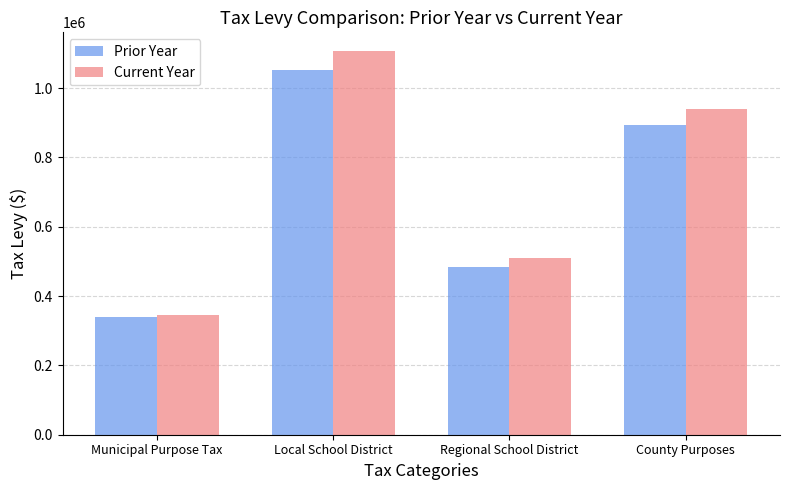

List the series in order of their peak value, lowest first.

Prior Year, Current Year